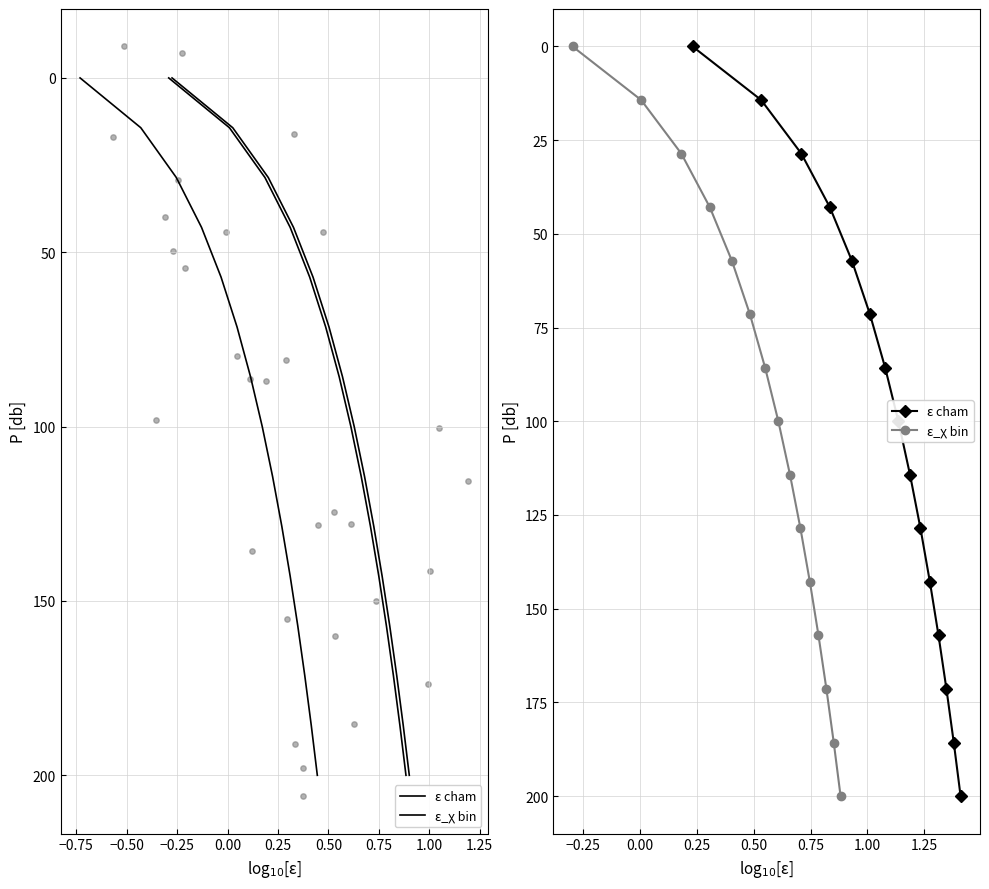

Which series has the largest Y range (max minus min)?

ε cham